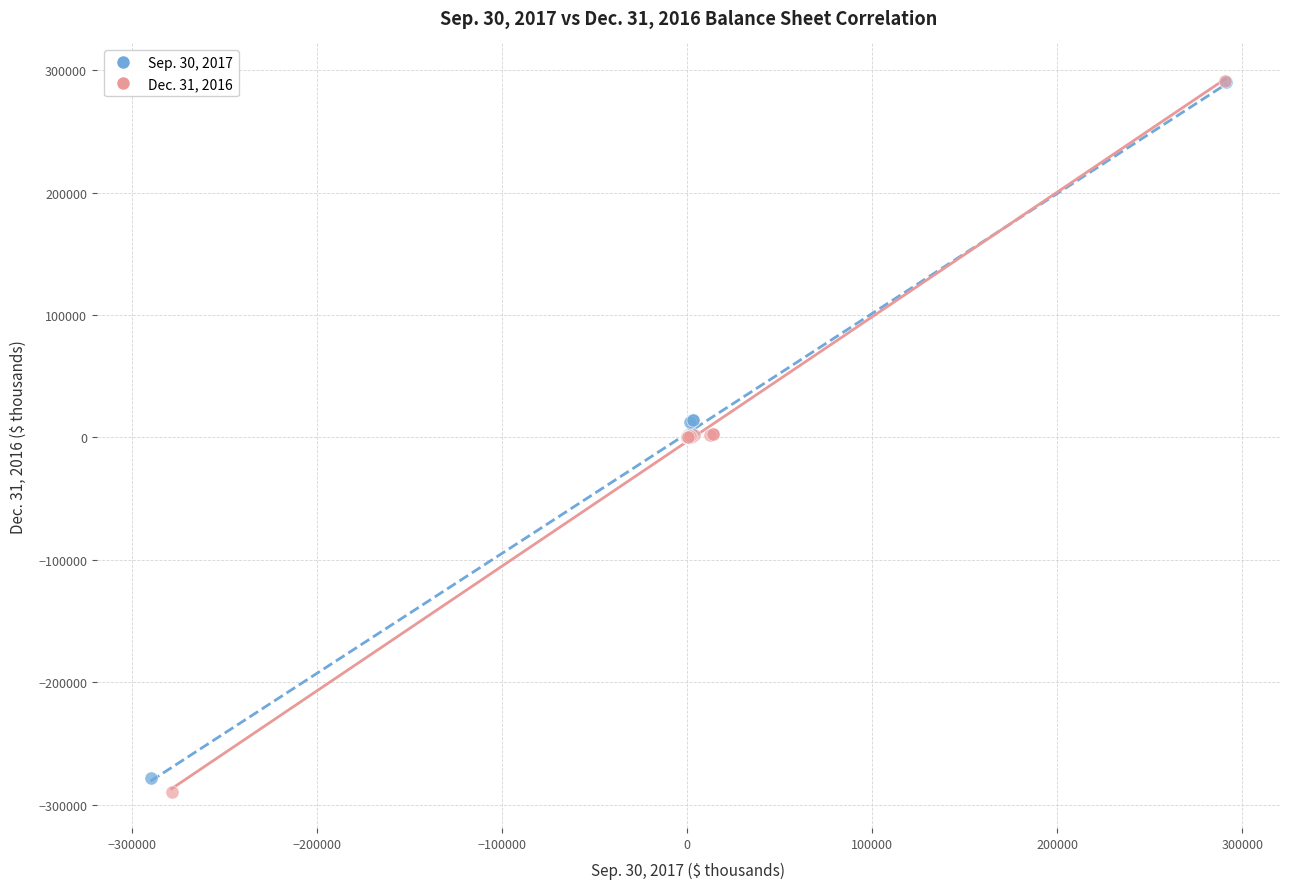

Which series has the largest Y range (max minus min)?

Dec. 31, 2016